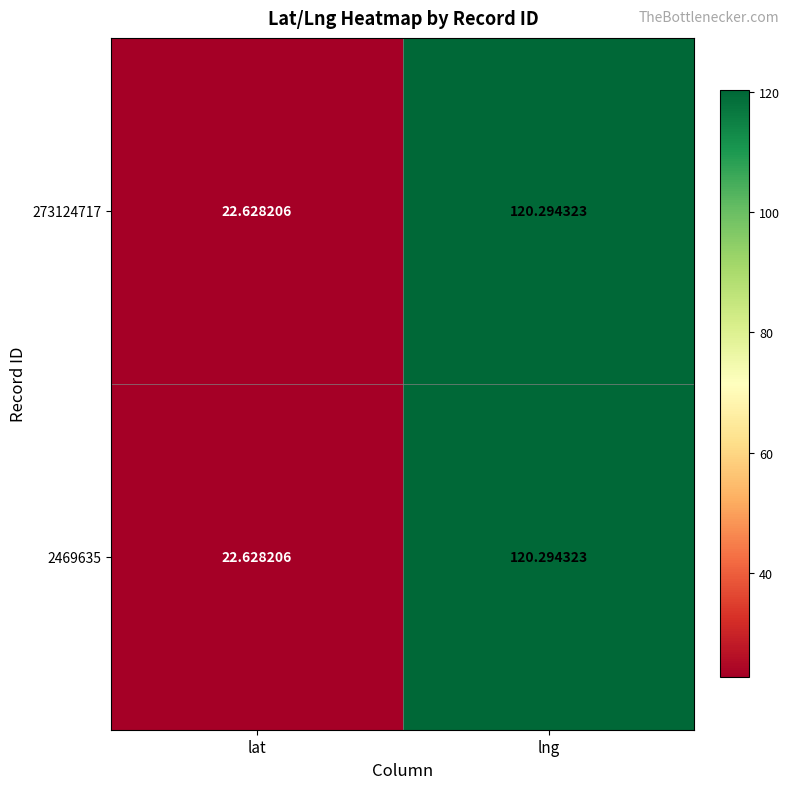

Rank the categories by 2469635 value from lowest to highest.

lat, lng